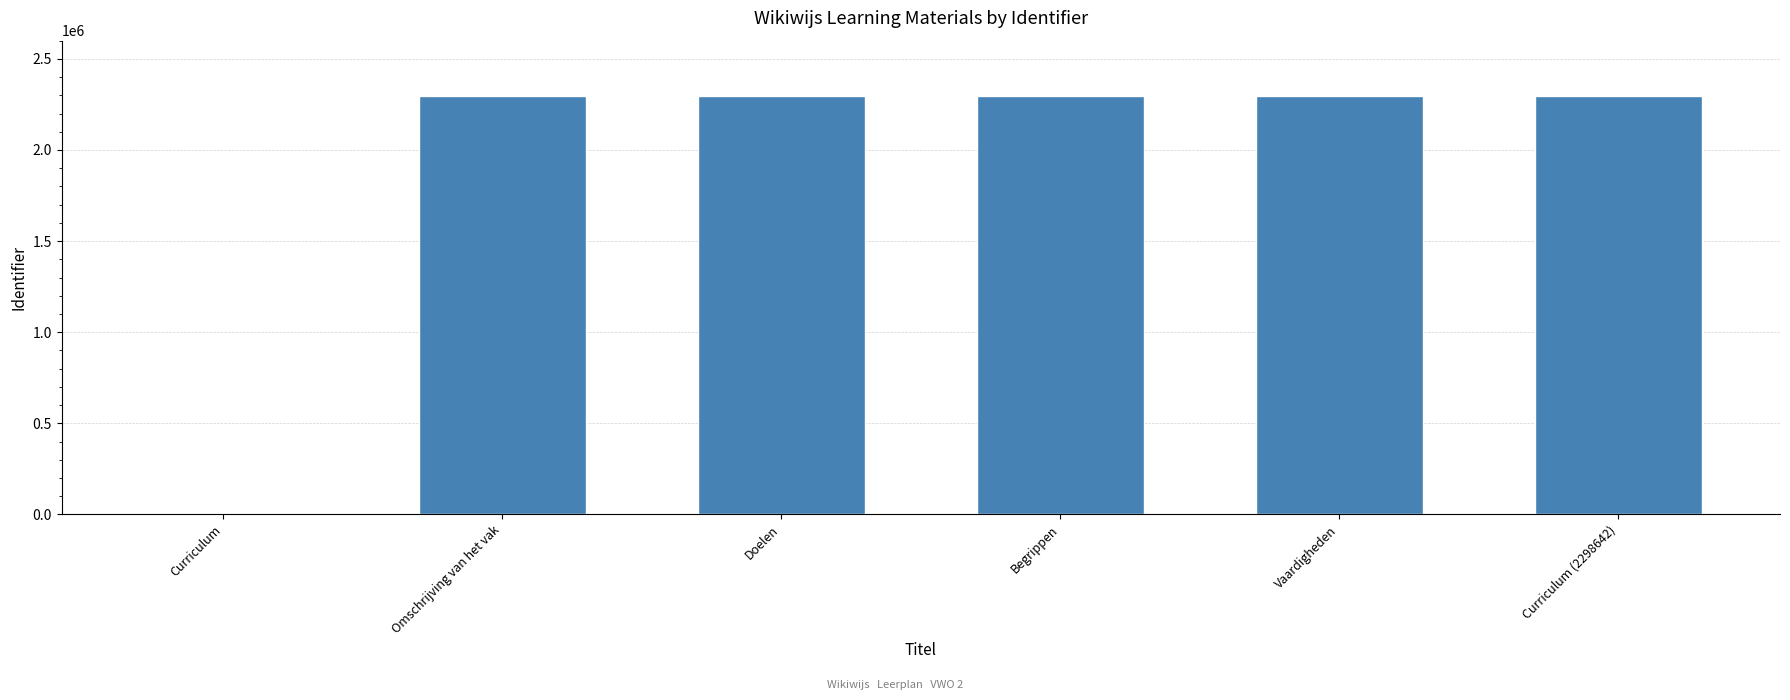

True or false: the data shows 2298642 at Curriculum (2298642).

True